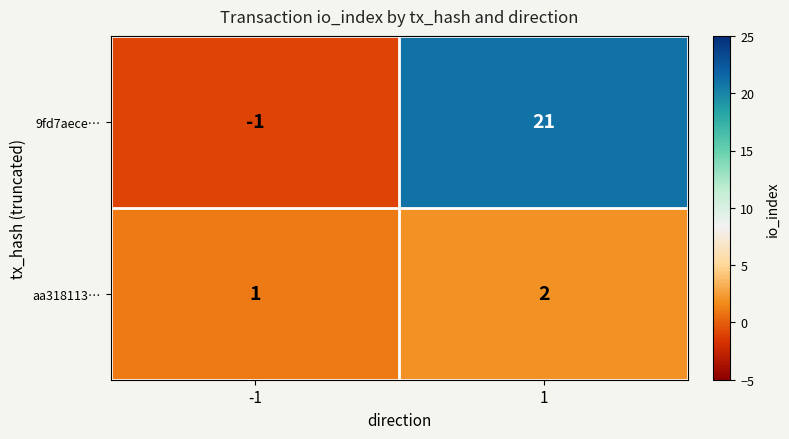

What is the greatest value displayed?

21